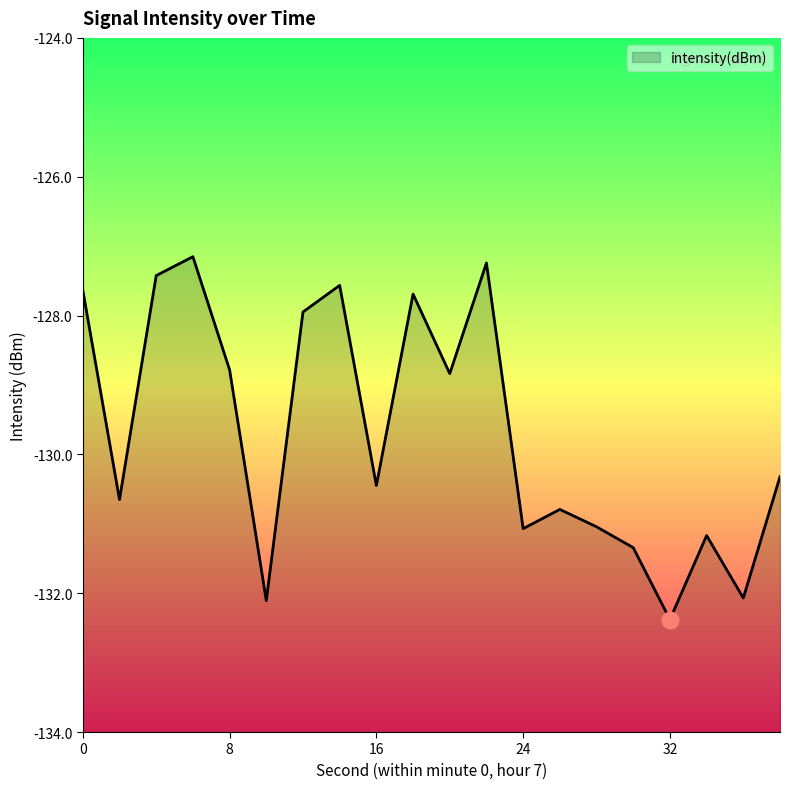

Reading left to right, transcribe all the data shown in this chart.

0=-127.6	2=-130.7	4=-127.4	6=-127.2	8=-128.8	10=-132.1	12=-127.9	14=-127.6	16=-130.4	18=-127.7	20=-128.8	22=-127.2	24=-131.1	26=-130.8	28=-131.0	30=-131.3	32=-132.4	34=-131.2	36=-132.1	38=-130.3